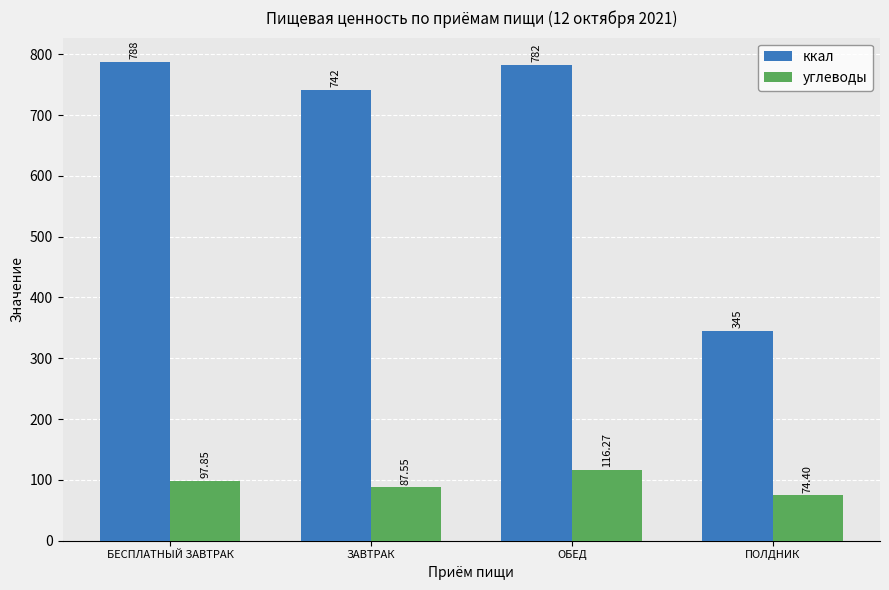

How many bars are there in each group?

2